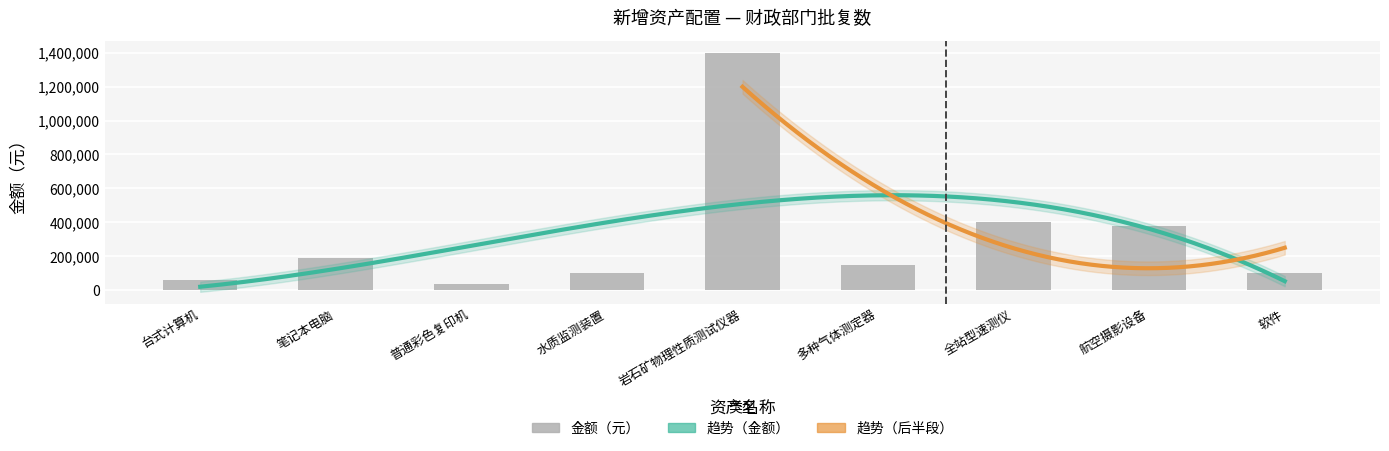

Which label corresponds to the smallest value in the chart?

普通彩色复印机